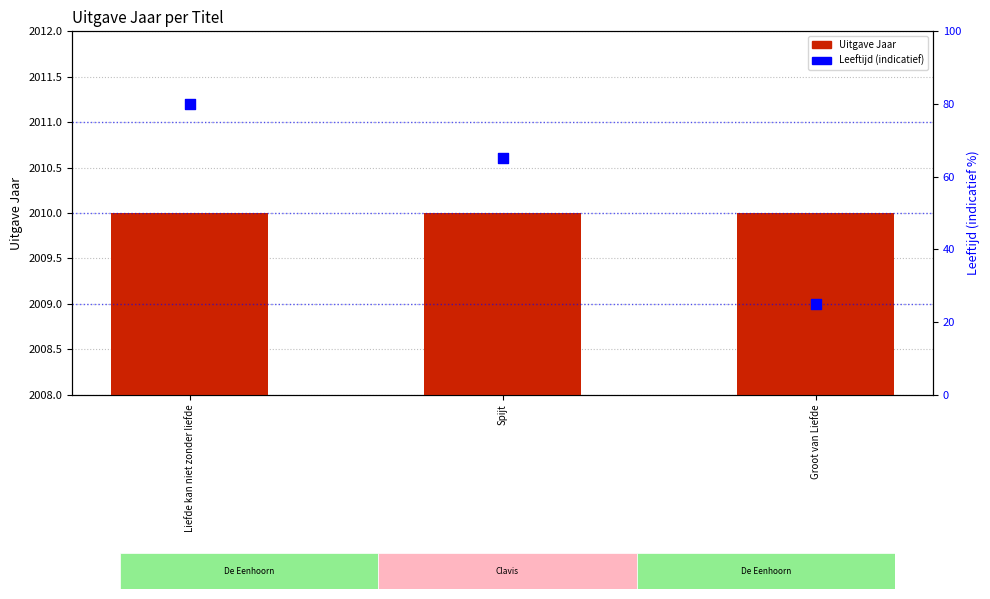

At which category is the sum across all series the highest?

Liefde kan niet zonder liefde